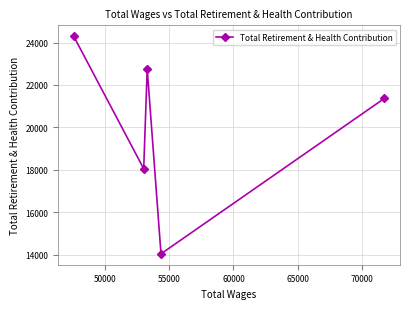

What is the average value?

20101